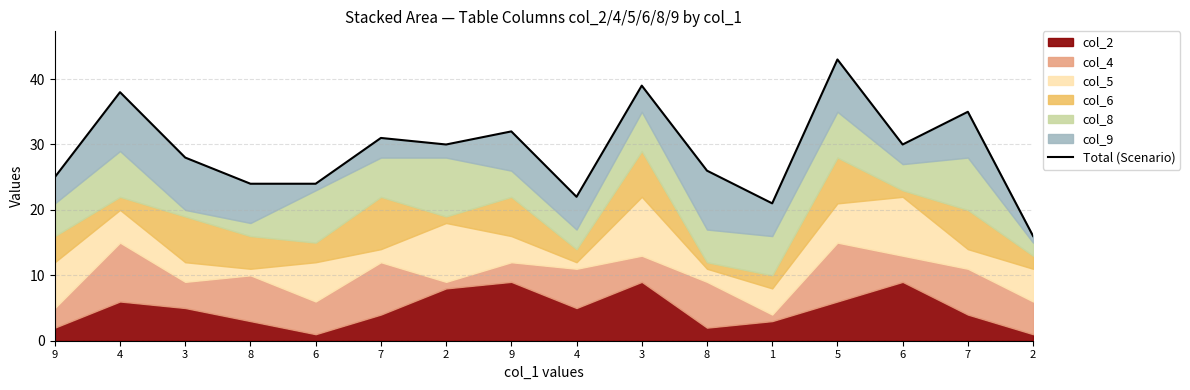

At which label is the value closest to 29?

3